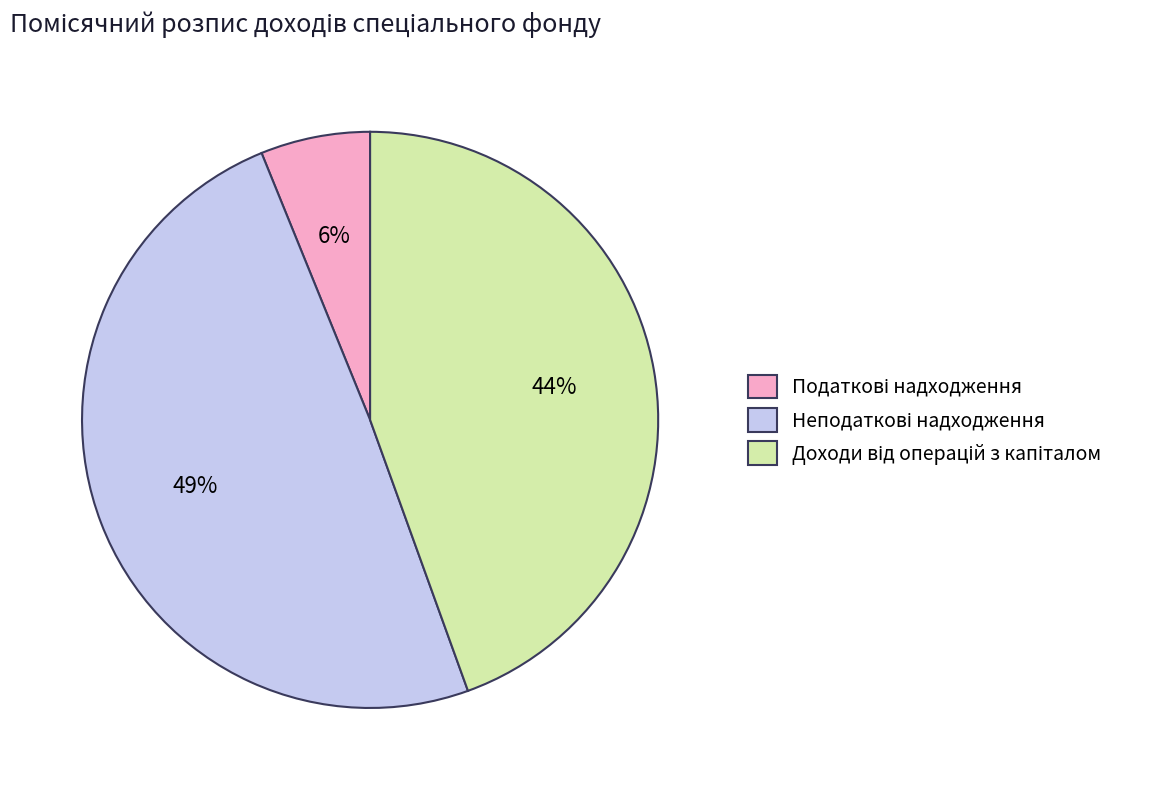

How many segments does this pie chart have?

3